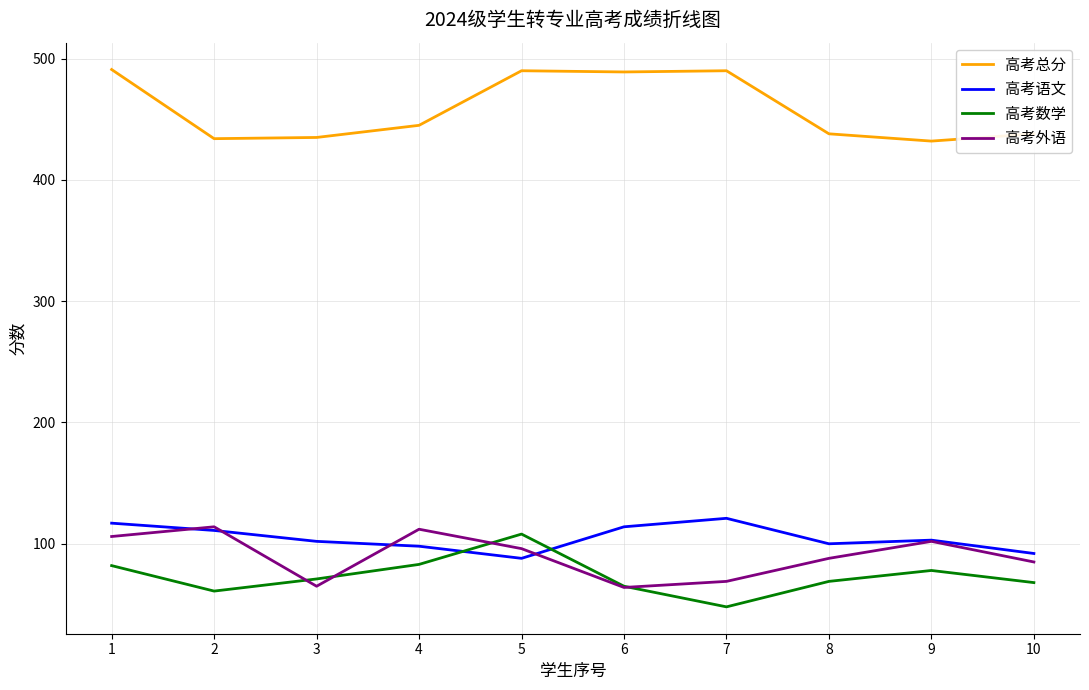

True or false: 高考总分 and 高考数学 intersect in this chart.

False